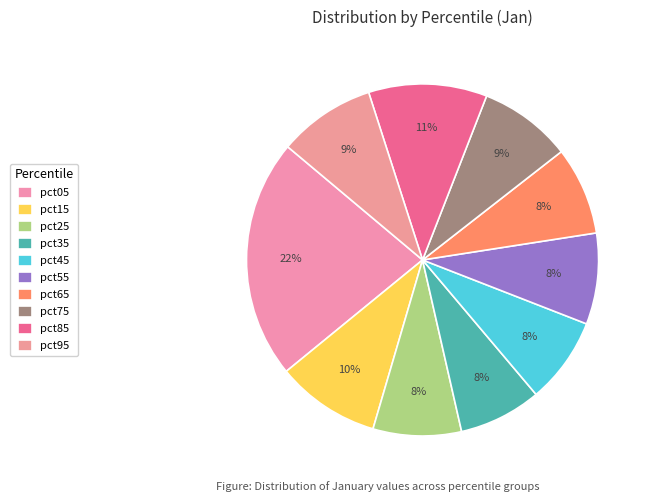

The pct75 slice represents 9% of the pie. True or false?

True